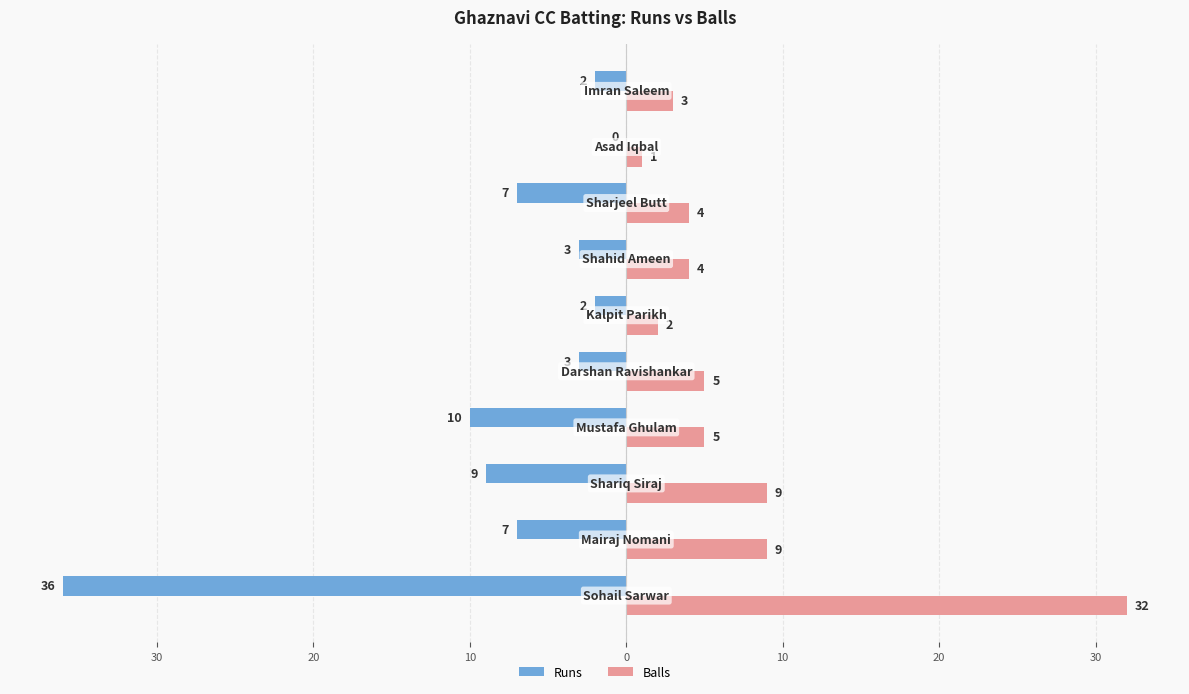

What are all the series names shown in the legend?

Runs, Balls